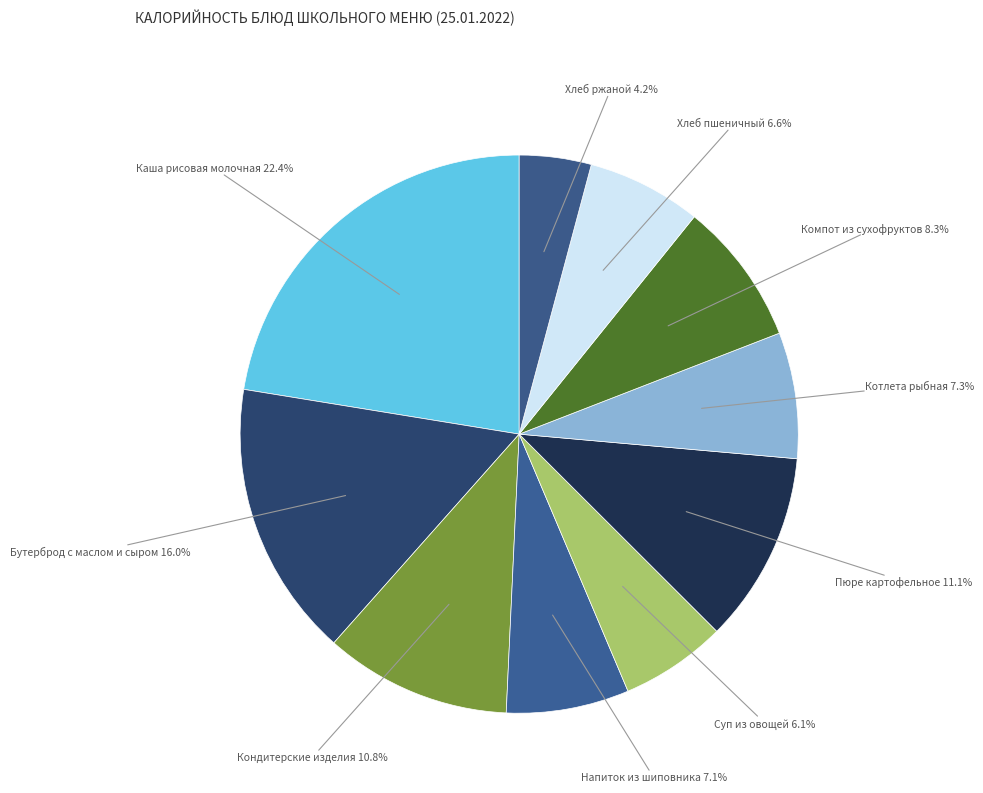

Which slice is the largest?

Каша рисовая молочная